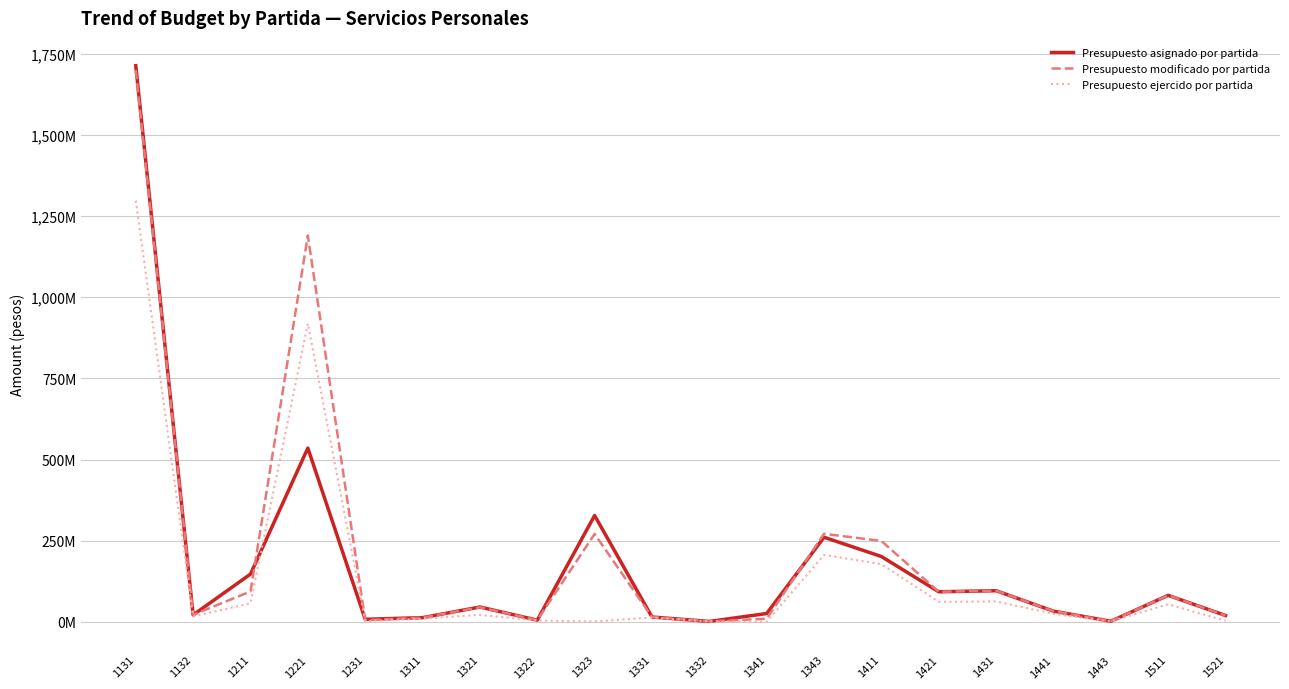

What is the value of the Presupuesto modificado por partida point at the 17th from the left?

33396973.9